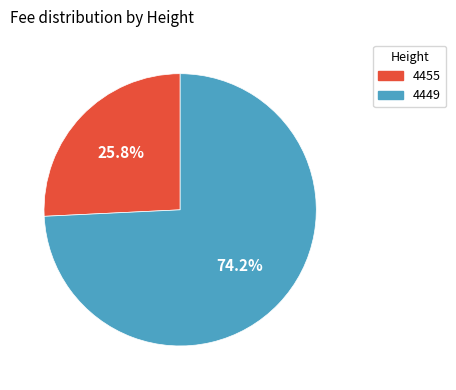

Combined, what portion of the pie is 4449 and 4455?

100.0%